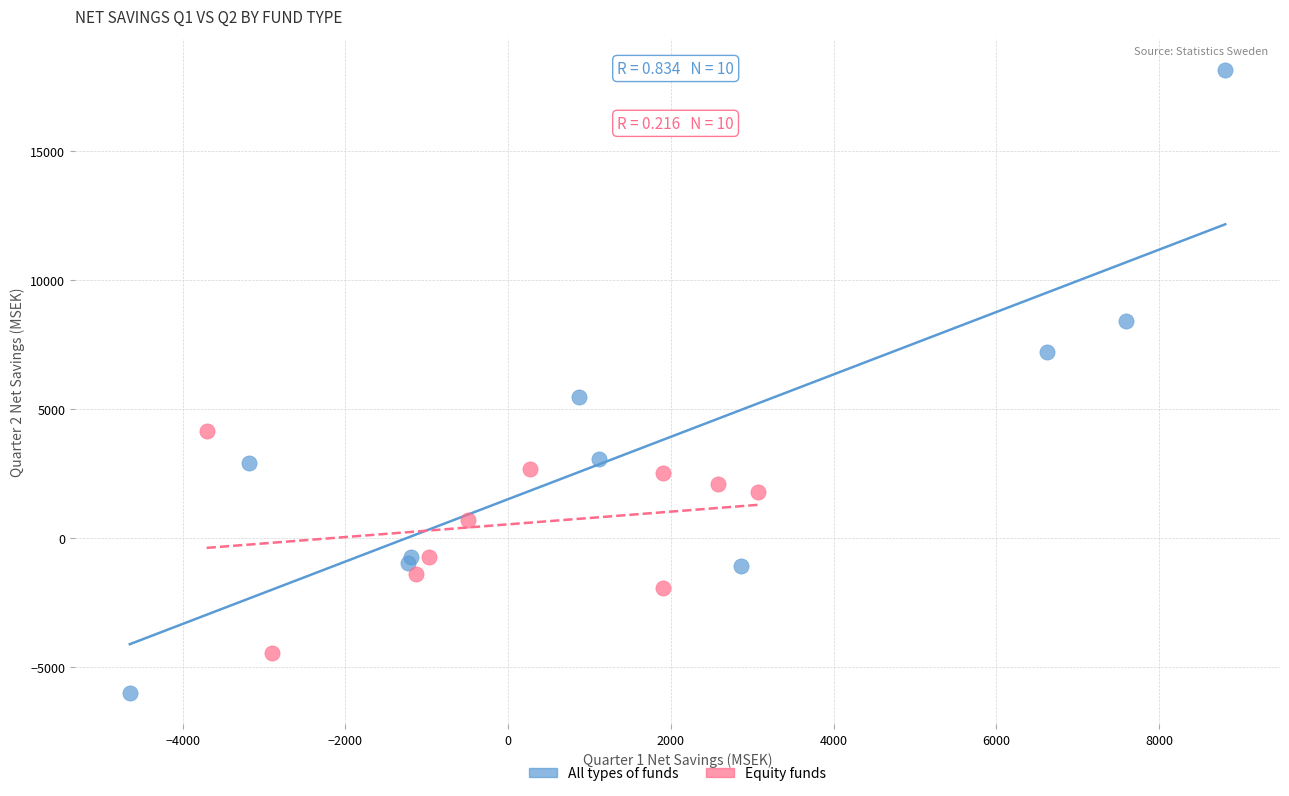

What are all the series names shown in the legend?

All types of funds, Equity funds